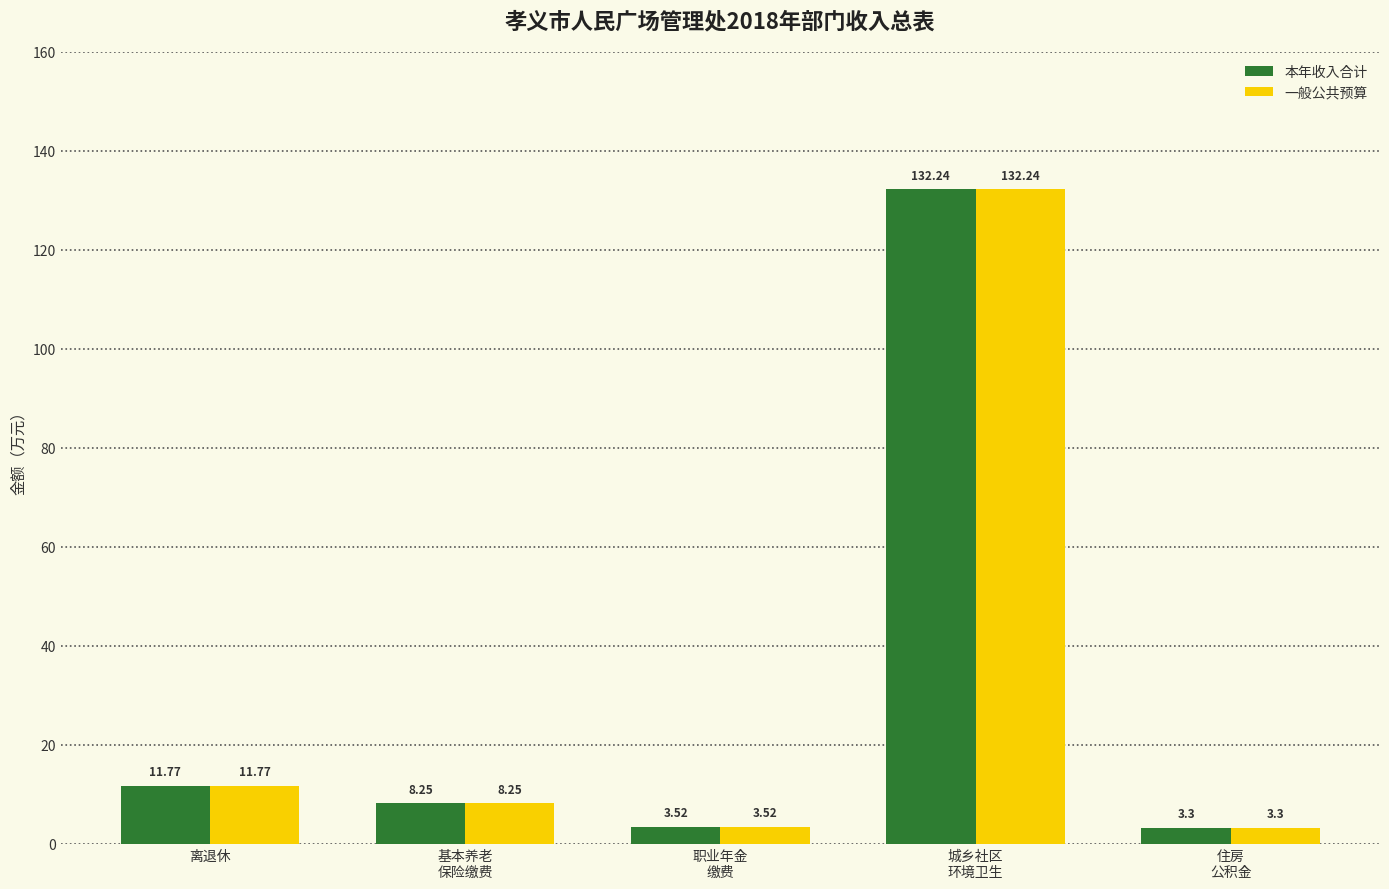

What is the value of the 本年收入合计 bar at the 4th from the left?

132.2